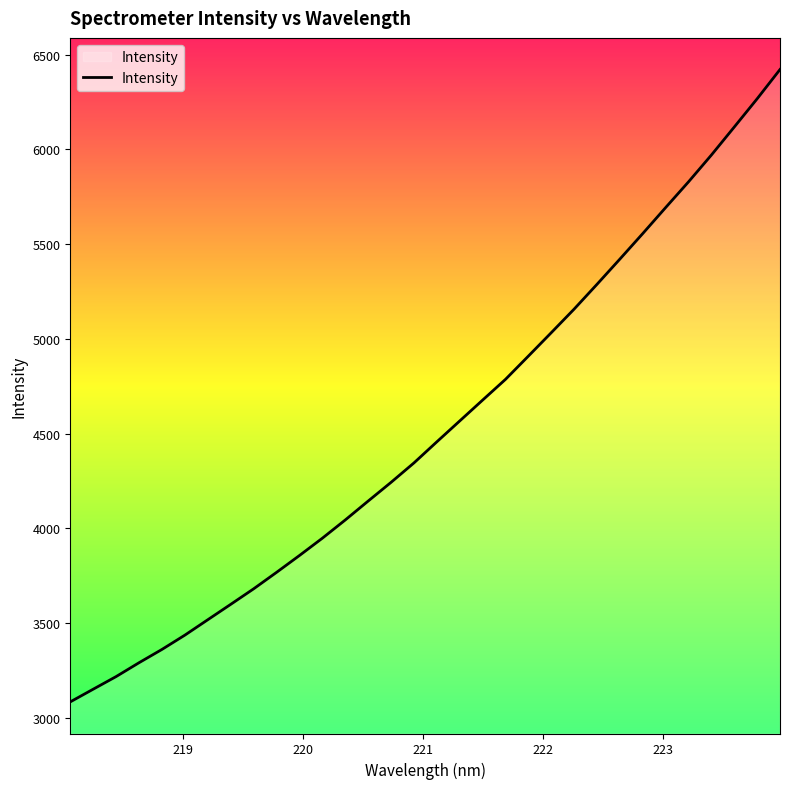

What is the smallest value displayed?

3083.8